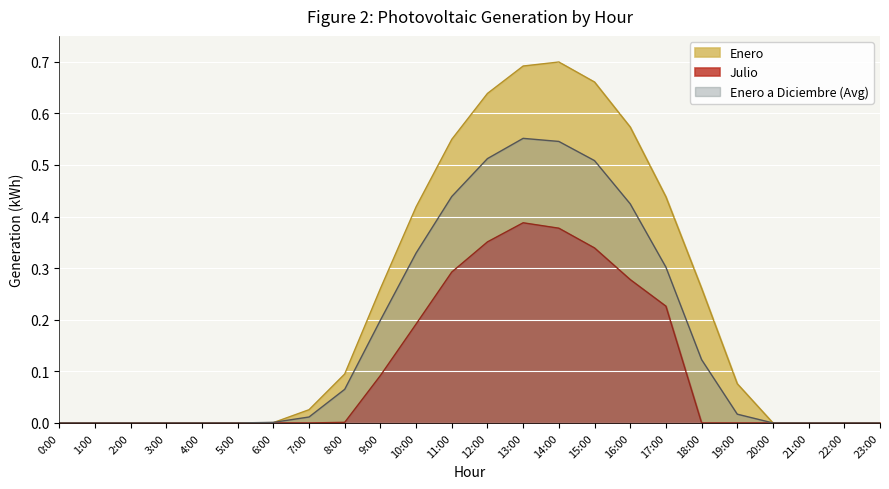

What are all the series names shown in the legend?

Enero, Julio, Enero a Diciembre (Avg)